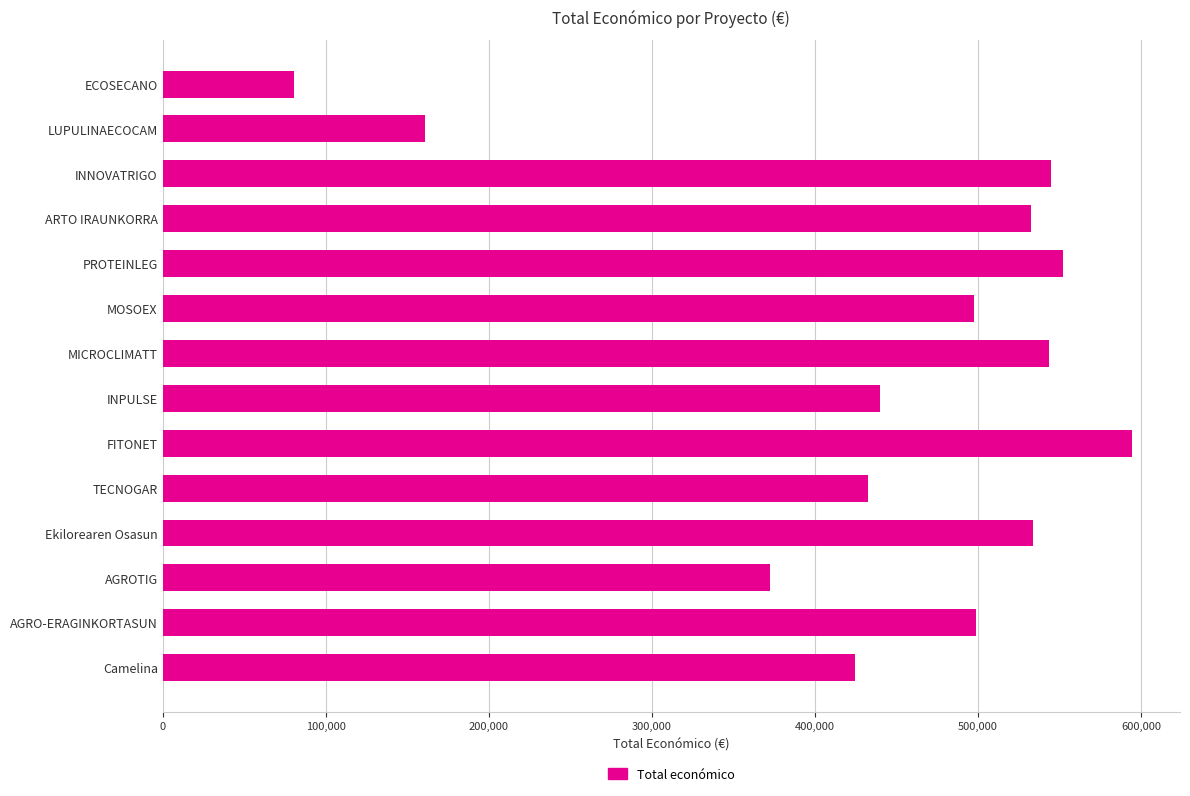

What is the label of the 13th bar from the top?

AGRO-ERAGINKORTASUN